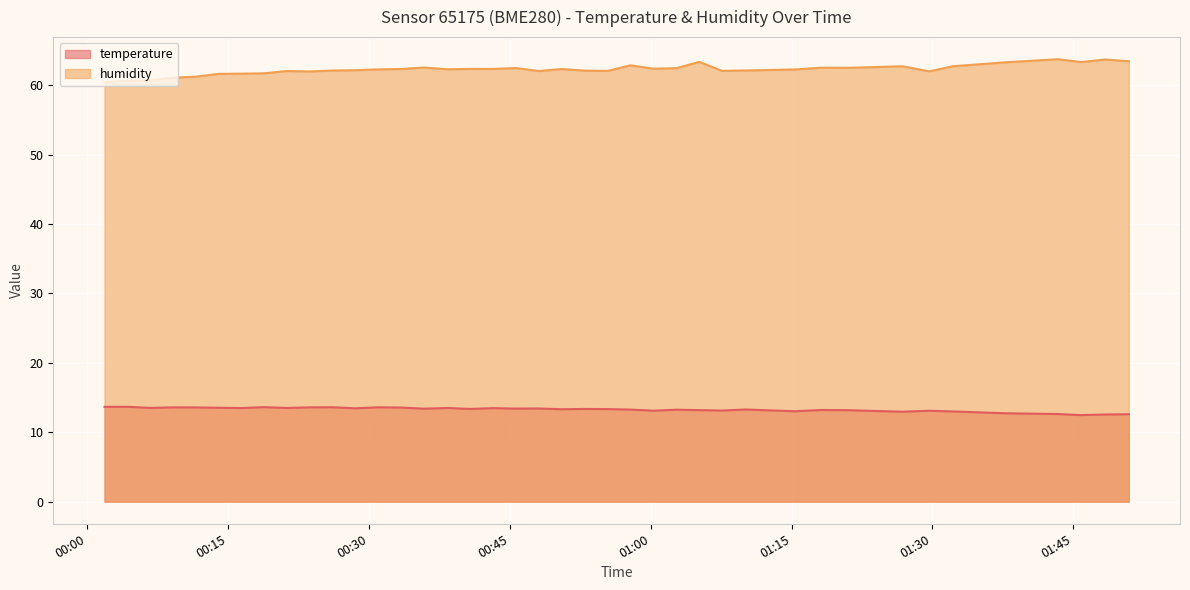

True or false: temperature and humidity cross at least once.

False